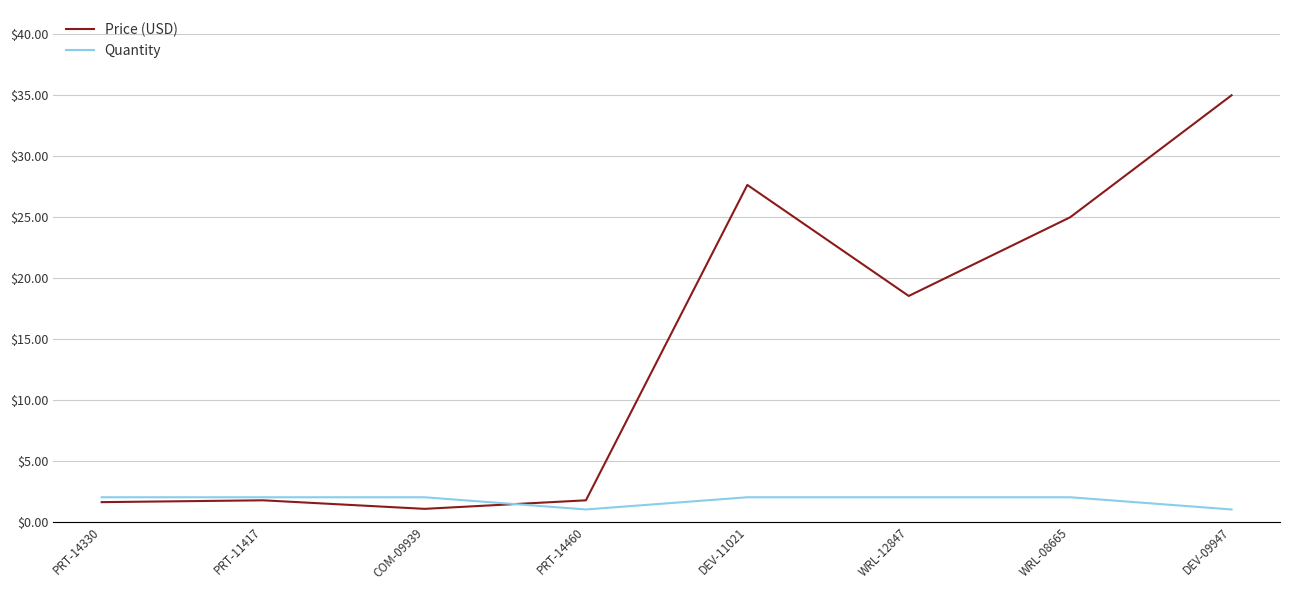

Where is the first local minimum for Price (USD)?

COM-09939